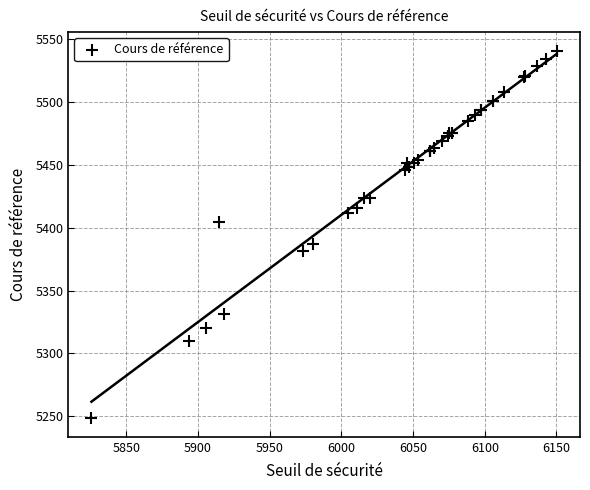

What Y value in the scatter plot is closest to 5394?

5387.3